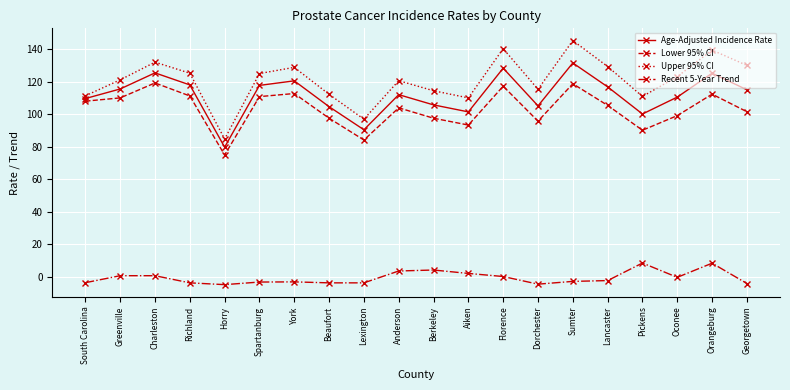

What is the label of the 1st point from the left?

South Carolina